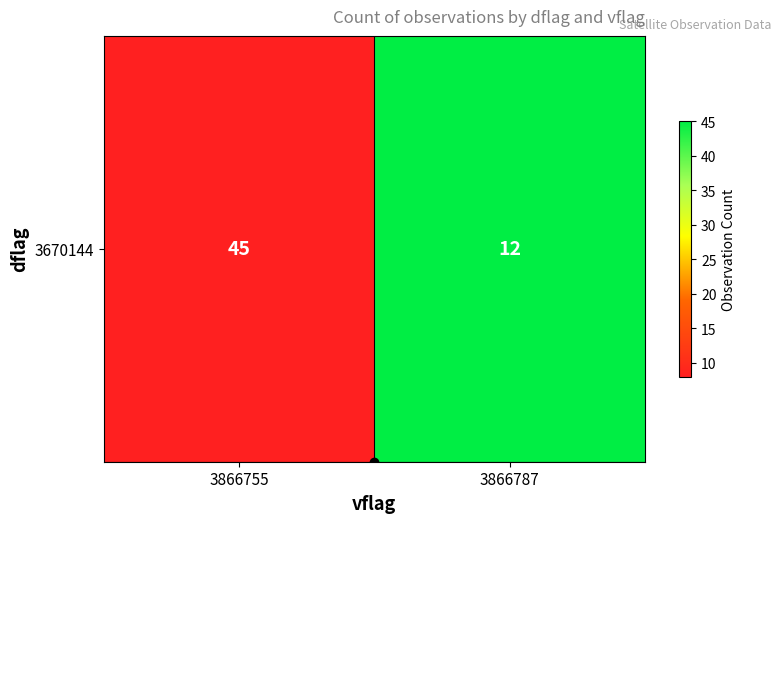

What is the difference between the highest and lowest values at 3866755?

37